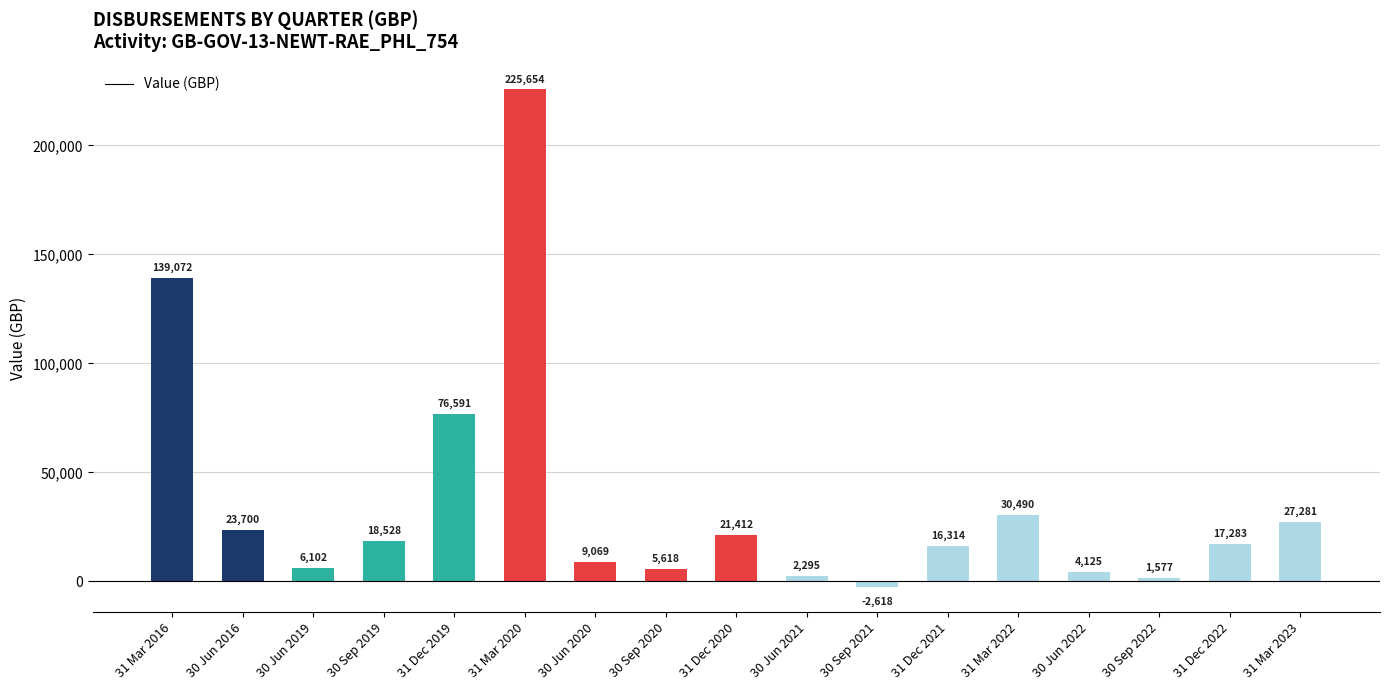

Which has a higher value, 31 Mar 2022 or 31 Dec 2019?

31 Dec 2019